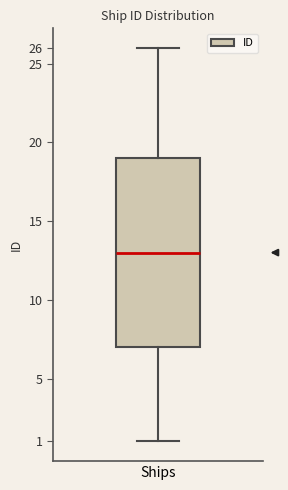

Read this box plot against the y-axis: the position of the median line, the range covered by the box, and the ends of both whiskers. The values are not printed on the chart, so give them approximately, as read against the axis.

median 13, box 7 to 19, whiskers 1 to 26